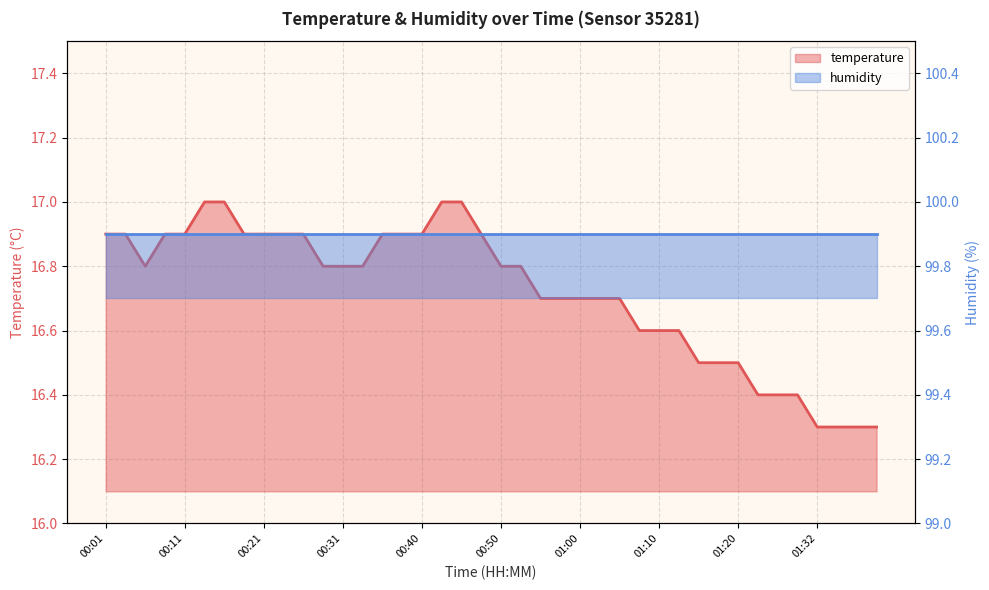

What is the ratio of the value at 00:21 to the value at 01:35?

1.0